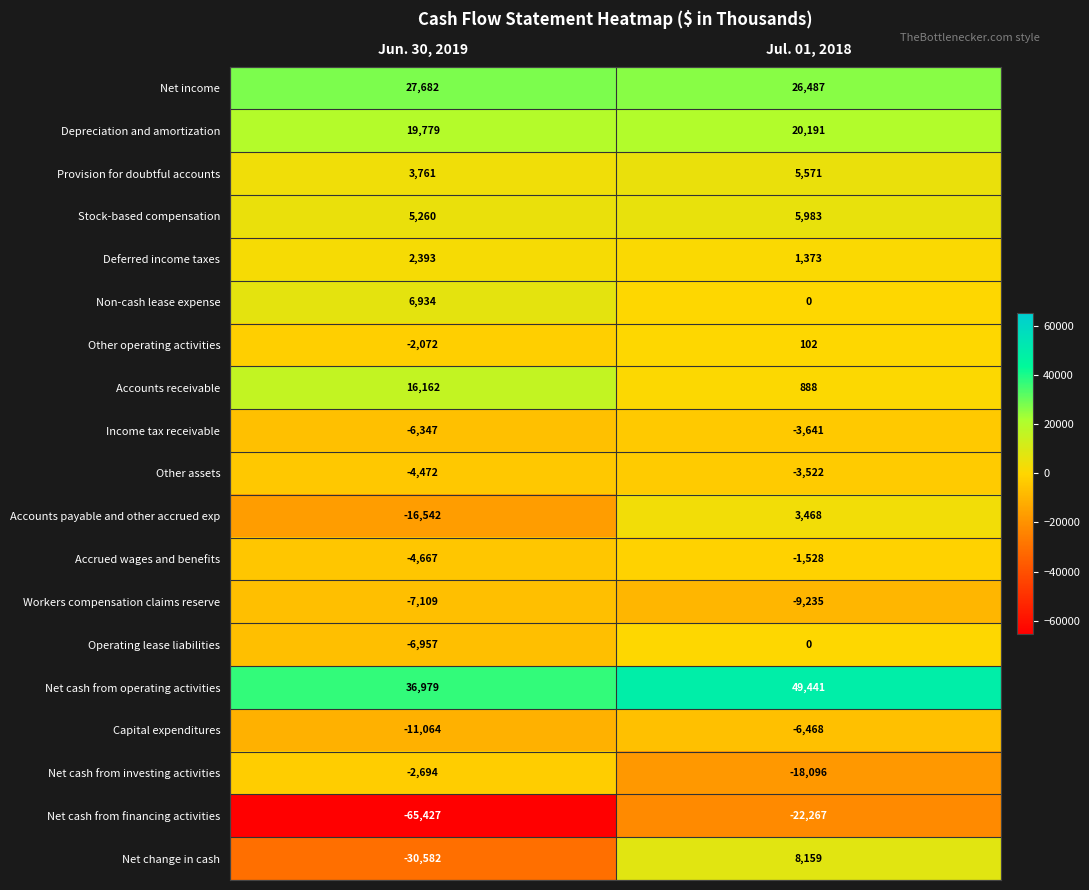

Where is Accounts payable and other accrued exp nearest to the value -6537?

Jun. 30, 2019